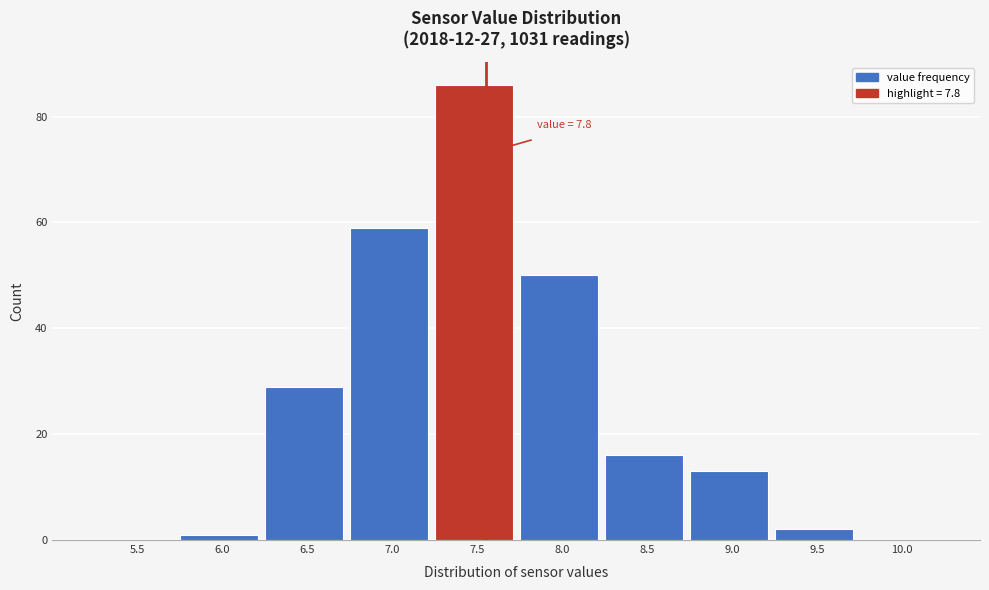

Reading left to right, transcribe all the data shown in this chart.

5.5=0	6.0=1	6.5=29	7.0=59	7.5=86	8.0=50	8.5=16	9.0=13	9.5=2	10.0=0